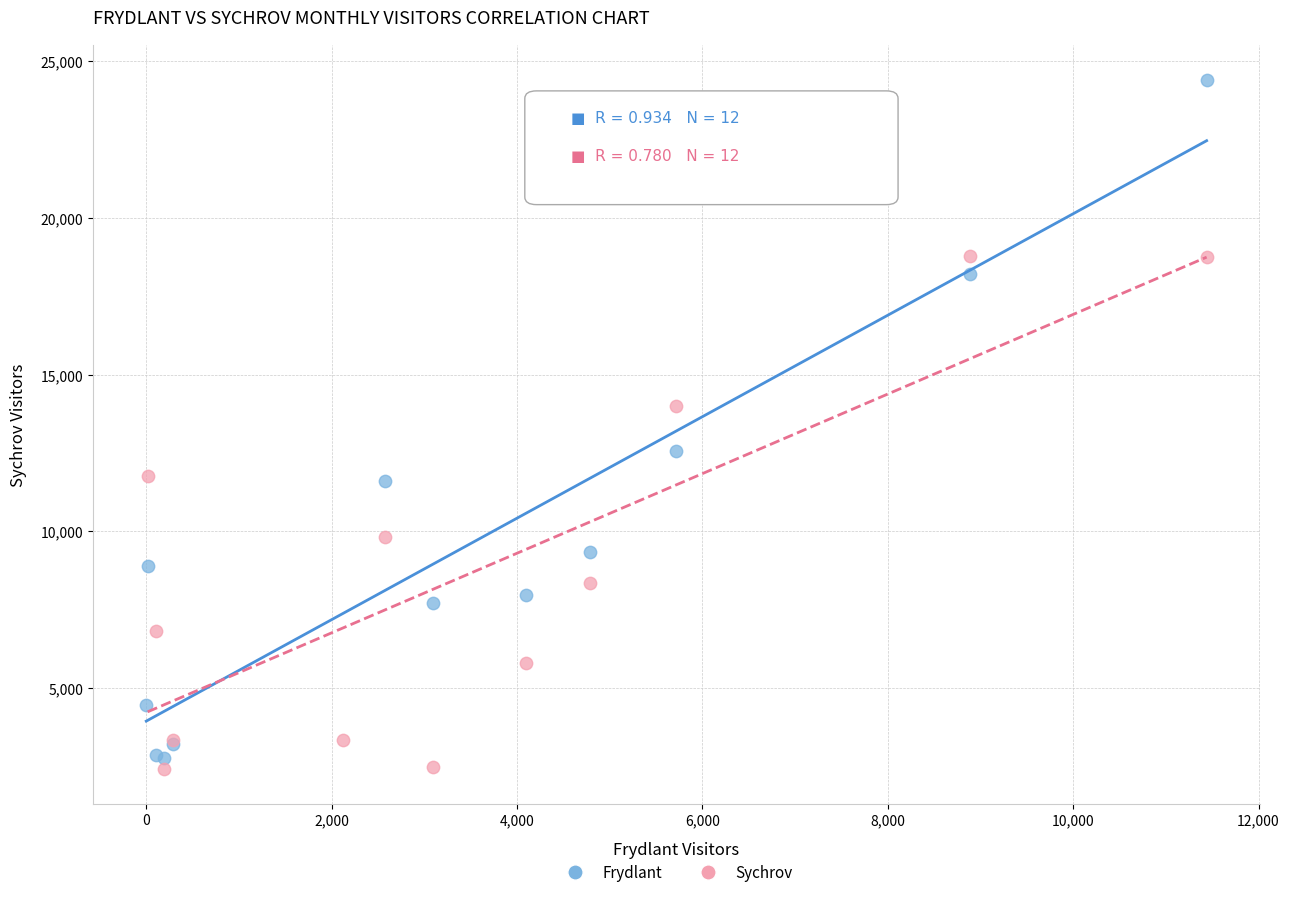

Which series contains the lowest Y value?

Sychrov